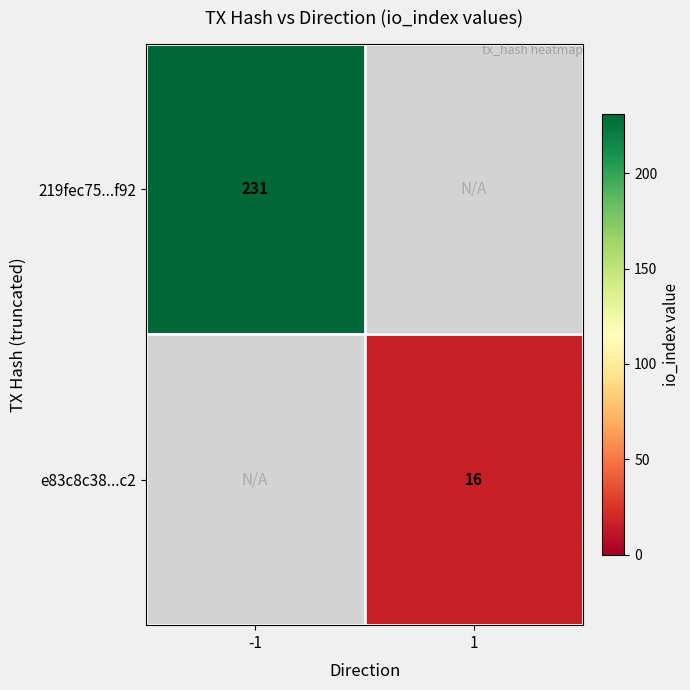

The value of e83c8c38...c2 at 1 is 16. True or false?

True